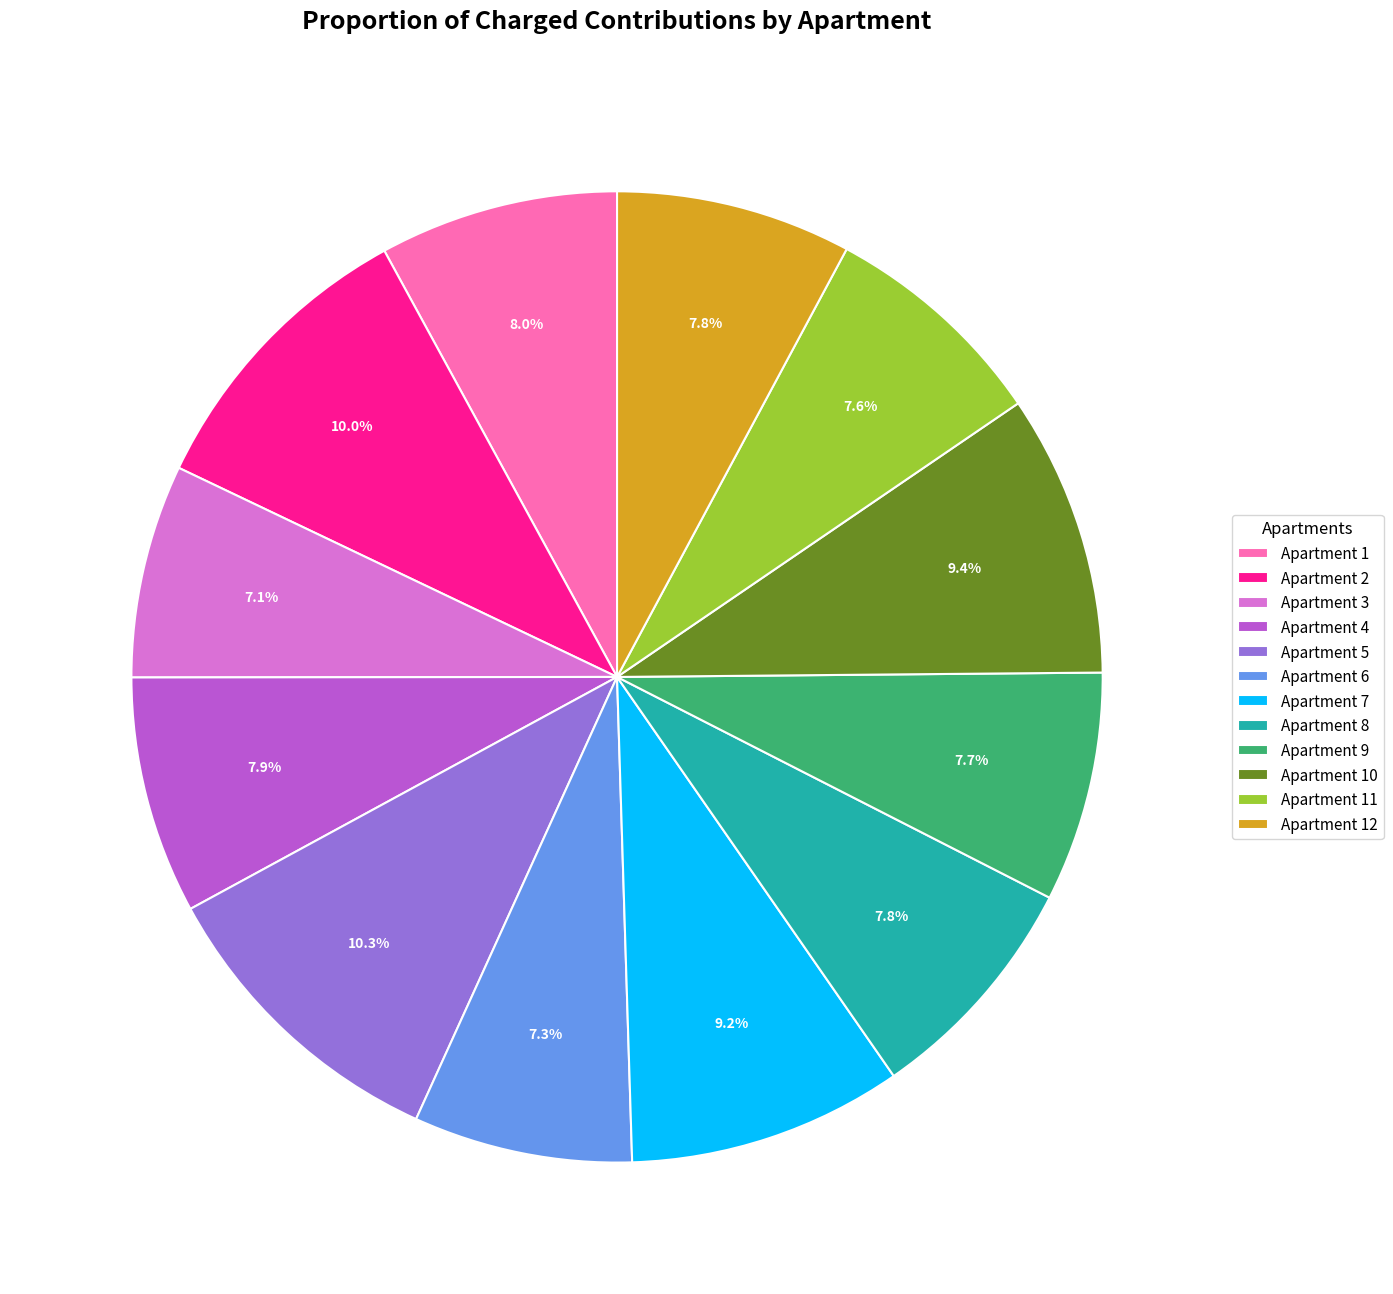

What is the ratio of the value at Apartment 7 to the value at Apartment 12?

1.2